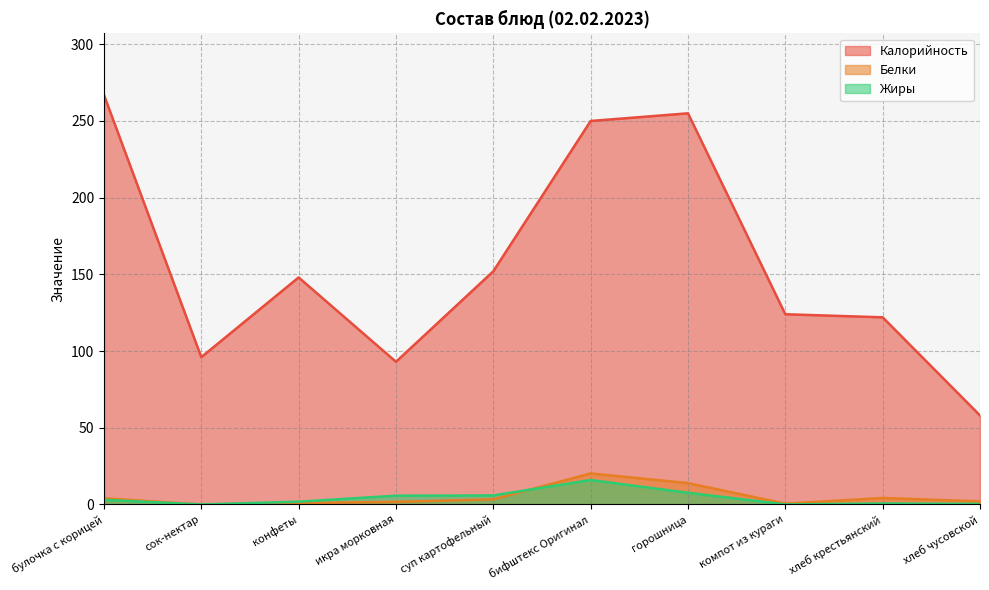

Reading left to right, transcribe all the data shown in this chart.

Калорийность: 267.0	96.0	148.0	93.0	152.0	250.0	255.0	124.0	122.0	58.0
Белки: 4.0	0.0	0.9	1.6	3.3	20.2	13.9	0.5	4.2	2.0
Жиры: 3.0	0.0	1.8	5.7	5.9	15.9	7.6	0.0	0.6	0.3